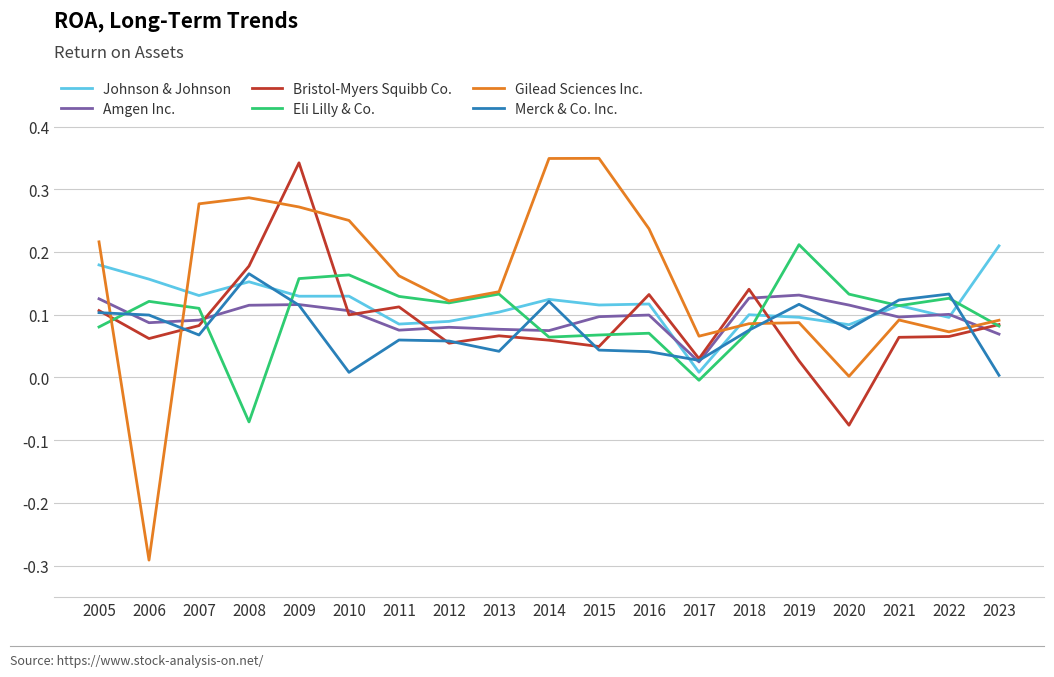

What is the difference between the maximum and minimum values in the Gilead Sciences Inc. series?

0.6